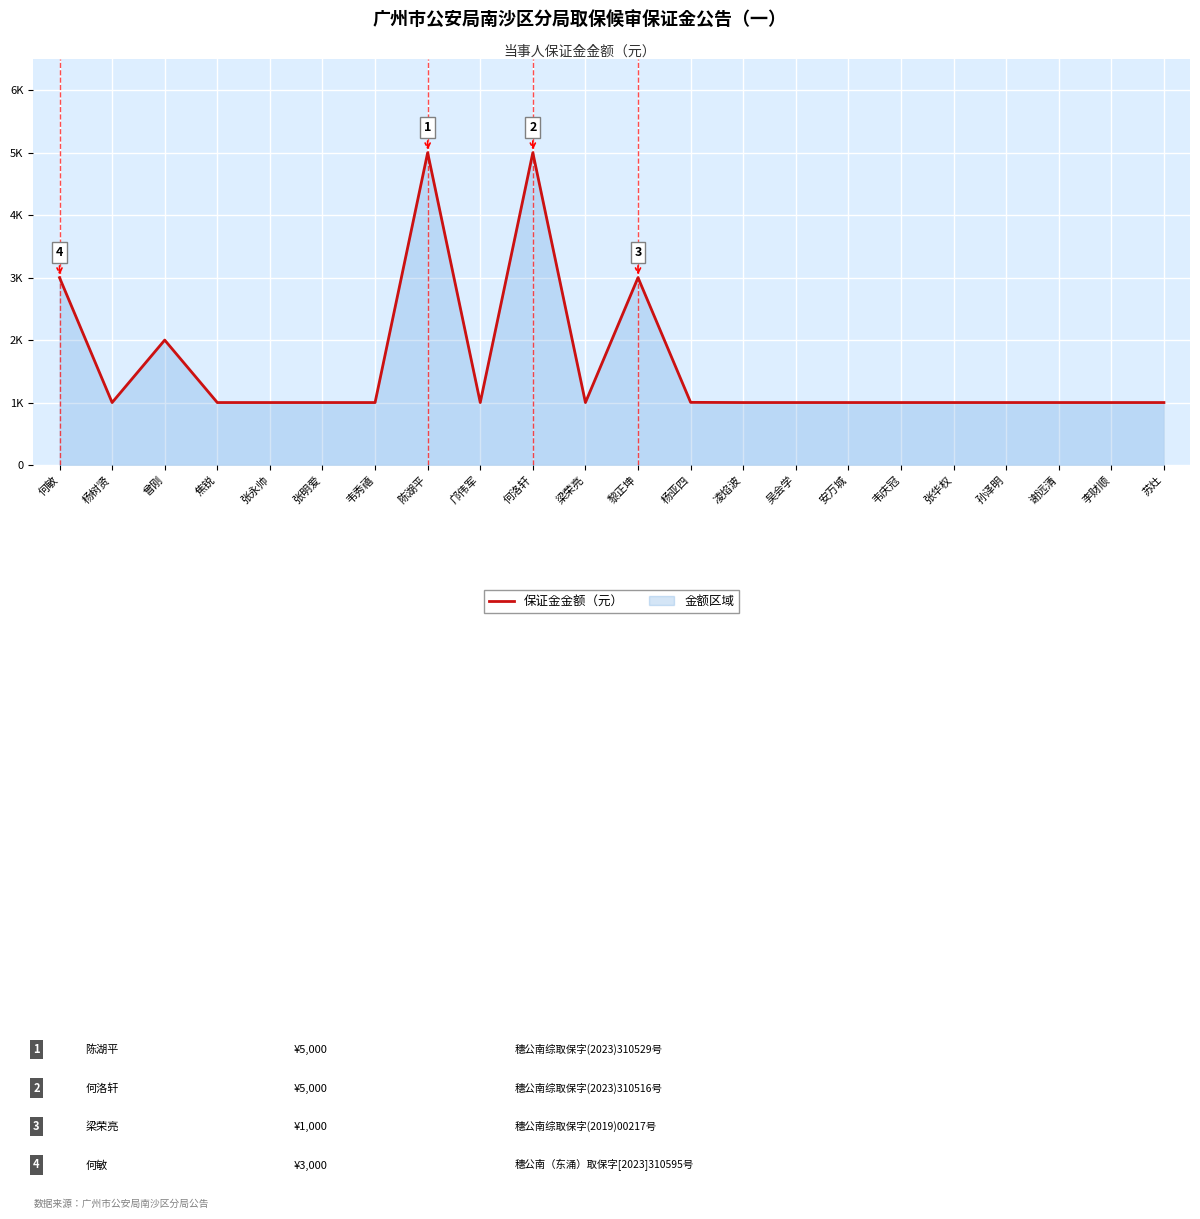

Where is the data nearest to the value 3000?

何敏